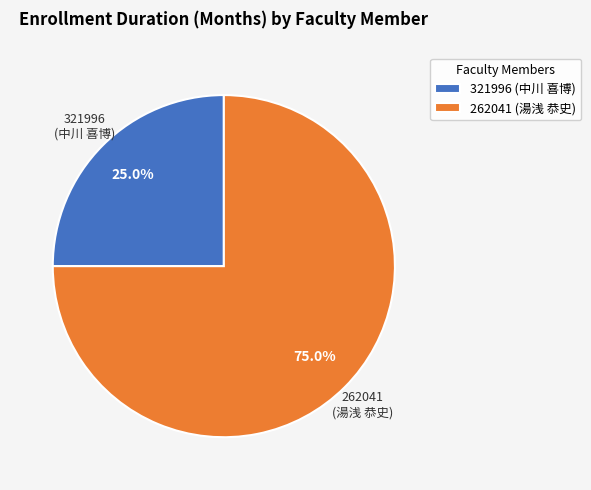

Approximately how many times larger is the value at 321996 (中川 喜博) compared to 262041 (湯浅 恭史)?

0.3